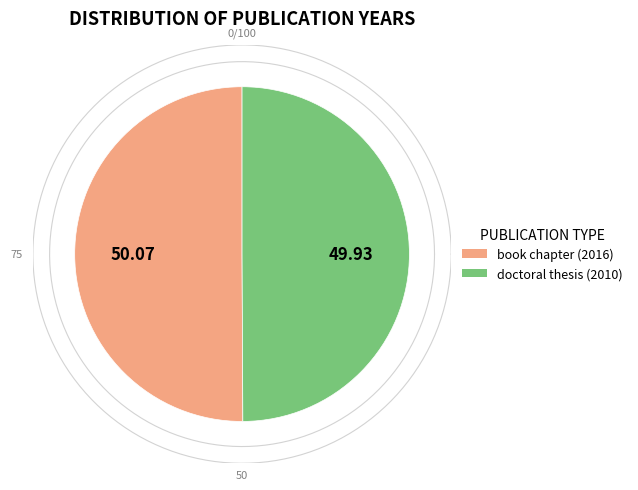

How much of the chart is everything except book chapter (2016)?

49.9%